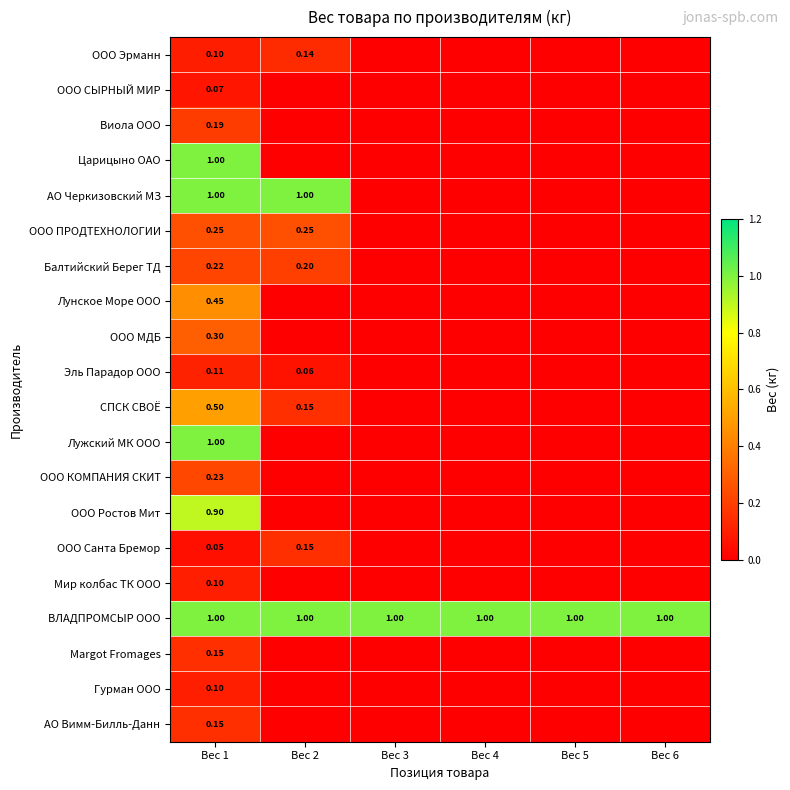

Between Вес 4 and Вес 6, which is larger?

Вес 4